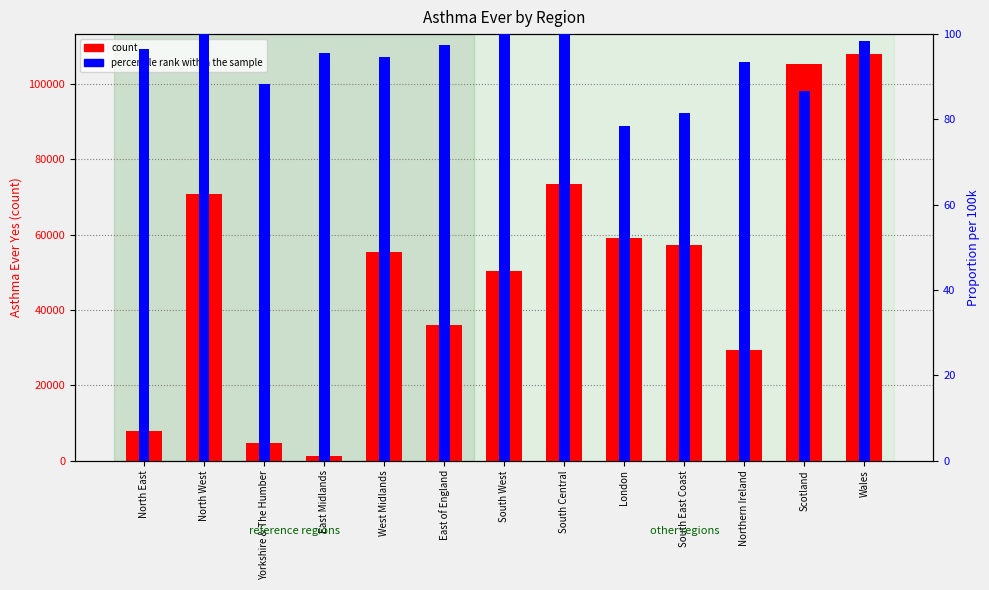

Where does the percentile rank within the sample series first go above 95?

North East